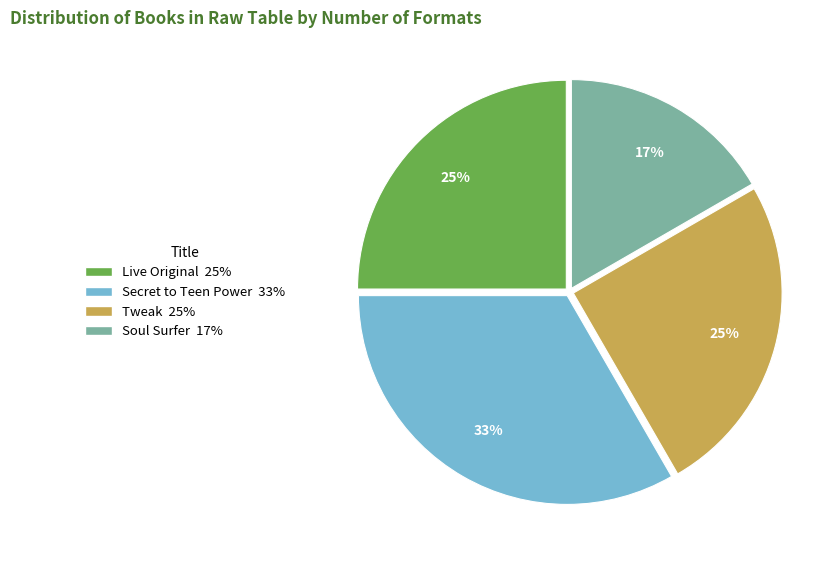

Does Tweak represent more than half of the total?

No